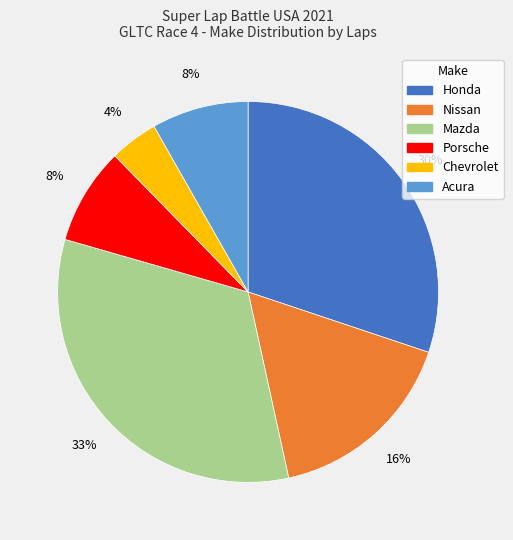

Does any single category account for the majority?

No